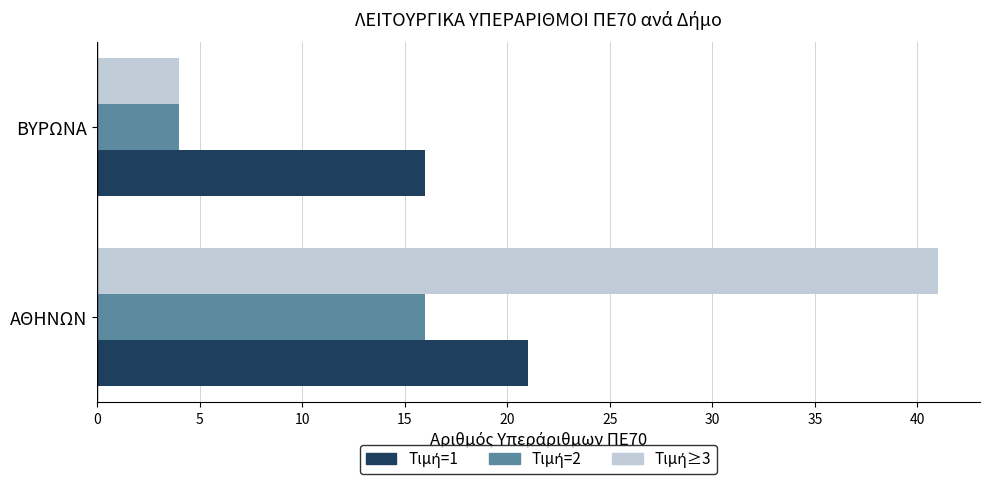

How many series are shown in this chart?

3